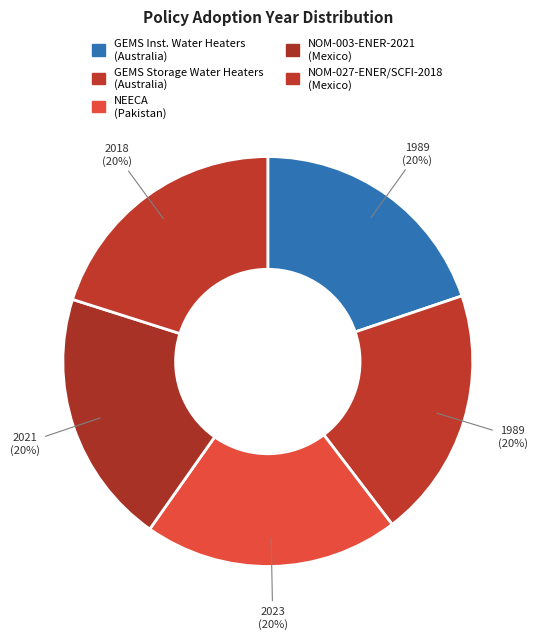

Which category has the smallest portion of the pie?

Greenhouse and Energy Minimum Standards (Instantaneous Water Heaters) - Australia